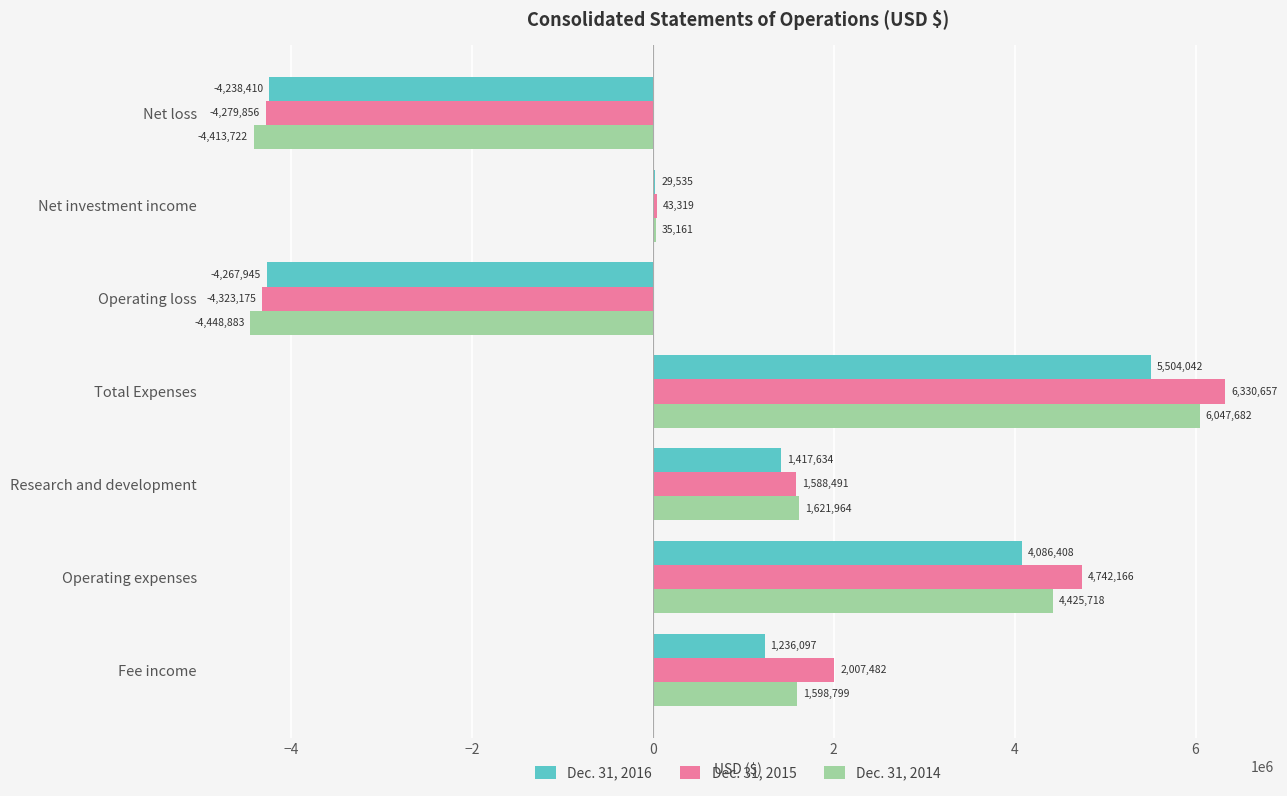

Read the Dec. 31, 2016 value at Fee income.

1236097